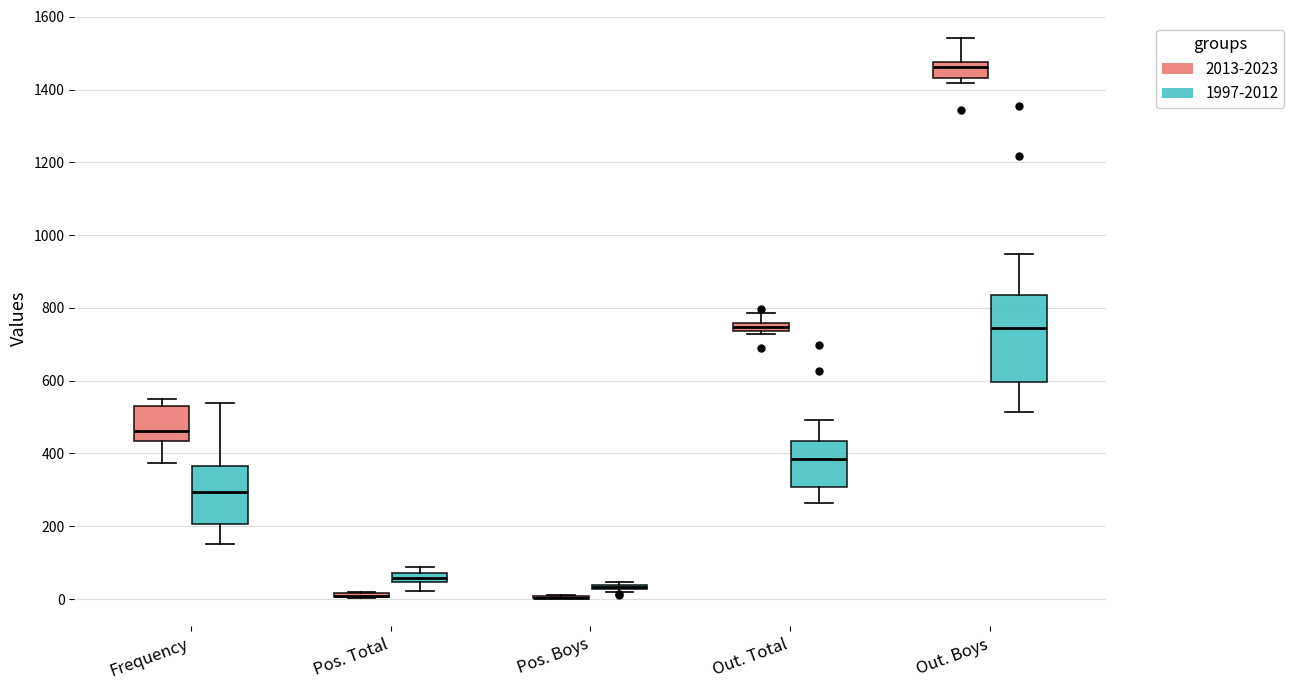

Where does the median line of the box for Frequency (1997-2012) sit on the y-axis? The values are not printed on the chart, so give them approximately, as read against the axis.

300